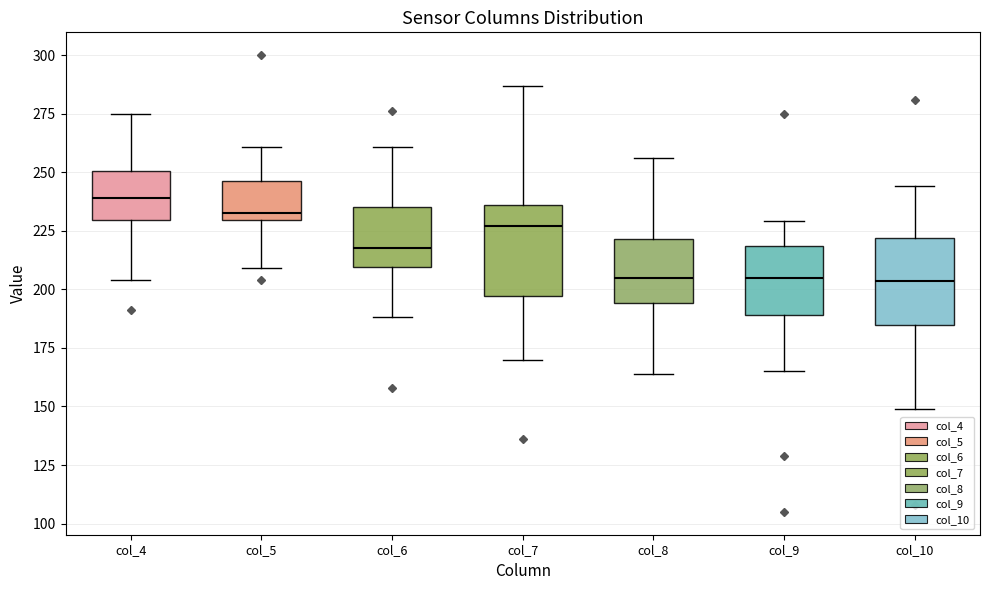

Reading left to right, transcribe this box plot: for each box, give where its median line is, the range the box spans, and where its two whiskers end, as read against the y-axis. The values are not printed on the chart, so give them approximately, as read against the axis.

col_4: median 240, box 230 to 250, whiskers 205 to 275
col_5: median 235, box 230 to 245, whiskers 210 to 260
col_6: median 220, box 210 to 235, whiskers 190 to 260
col_7: median 225, box 195 to 235, whiskers 170 to 285
col_8: median 205, box 195 to 220, whiskers 165 to 255
col_9: median 205, box 190 to 220, whiskers 165 to 230
col_10: median 205, box 185 to 220, whiskers 150 to 245